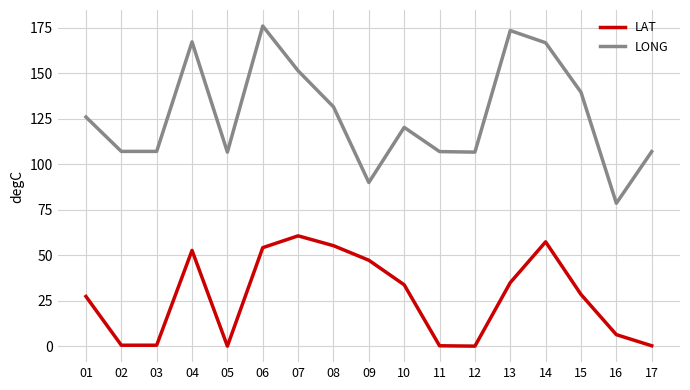

The value of LAT at 06 is 92.2. True or false?

False